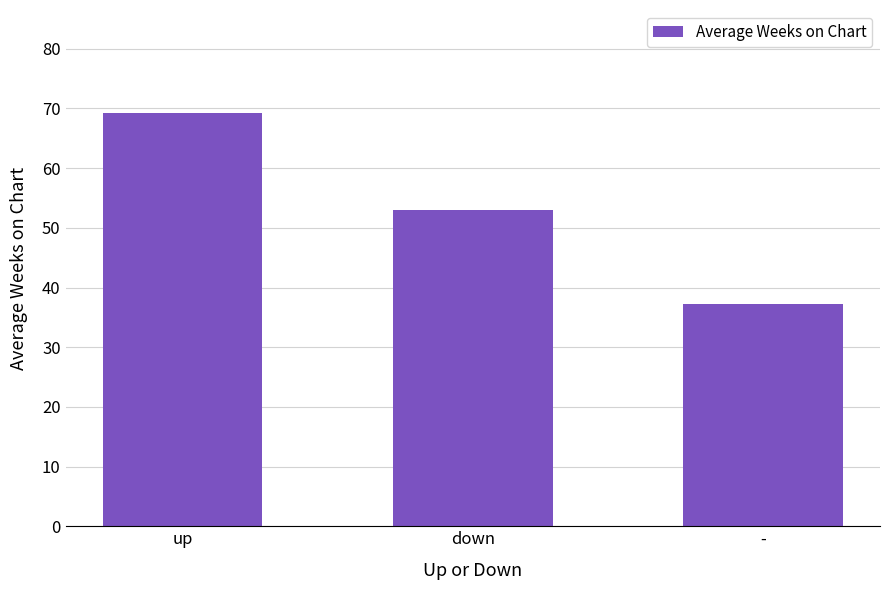

What is the sum of all values?

159.4